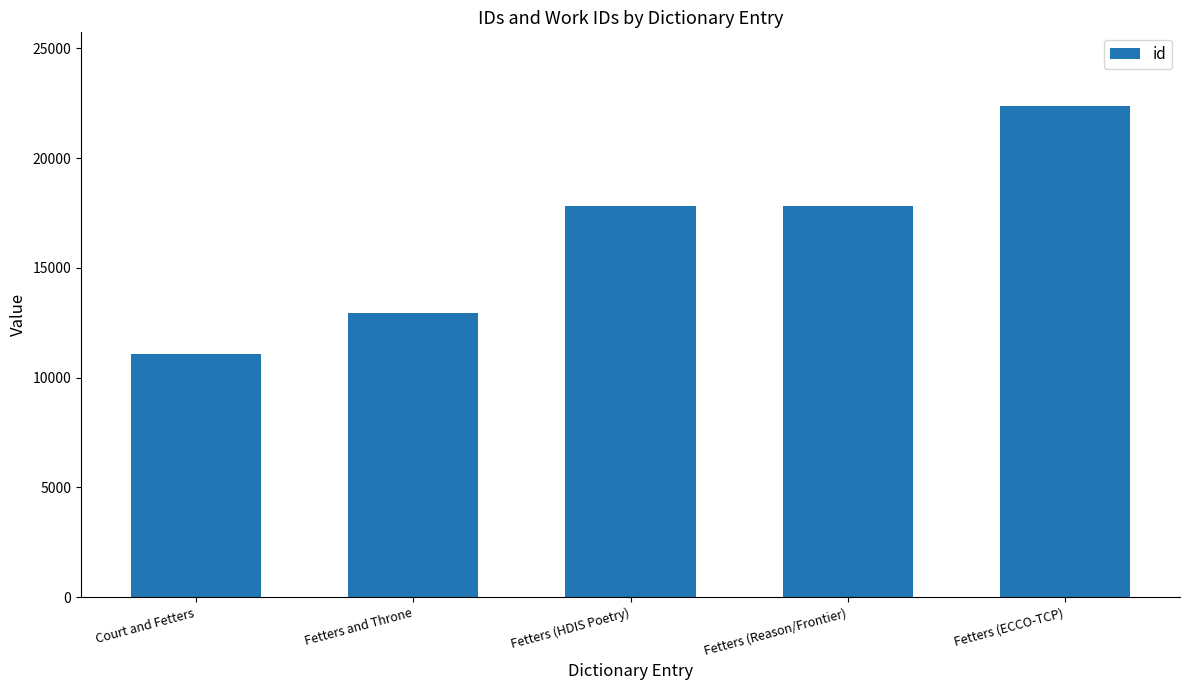

How many data points are less than 17809?

2